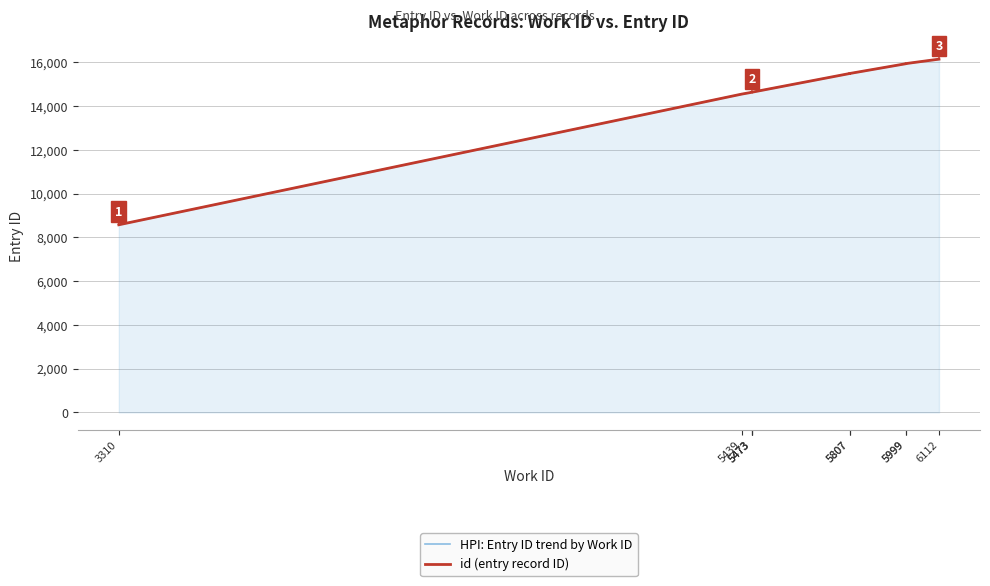

What is the average value of the HPI: Entry ID trend by Work ID series?

14604